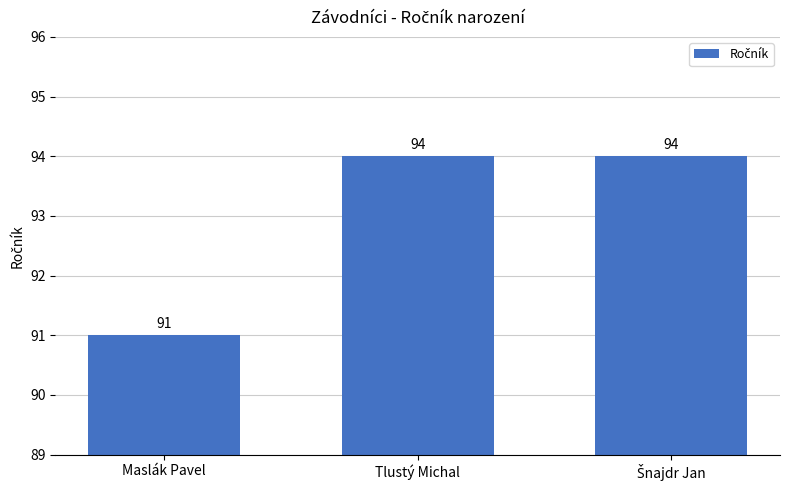

Approximately how many times larger is the value at Maslák Pavel compared to Tlustý Michal?

1.0